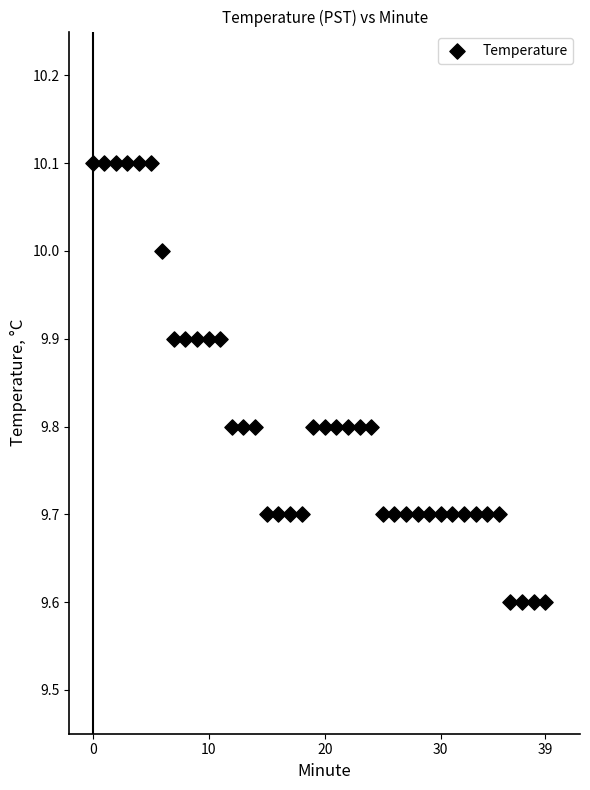

What is the range of Y values (max minus min)?

0.5